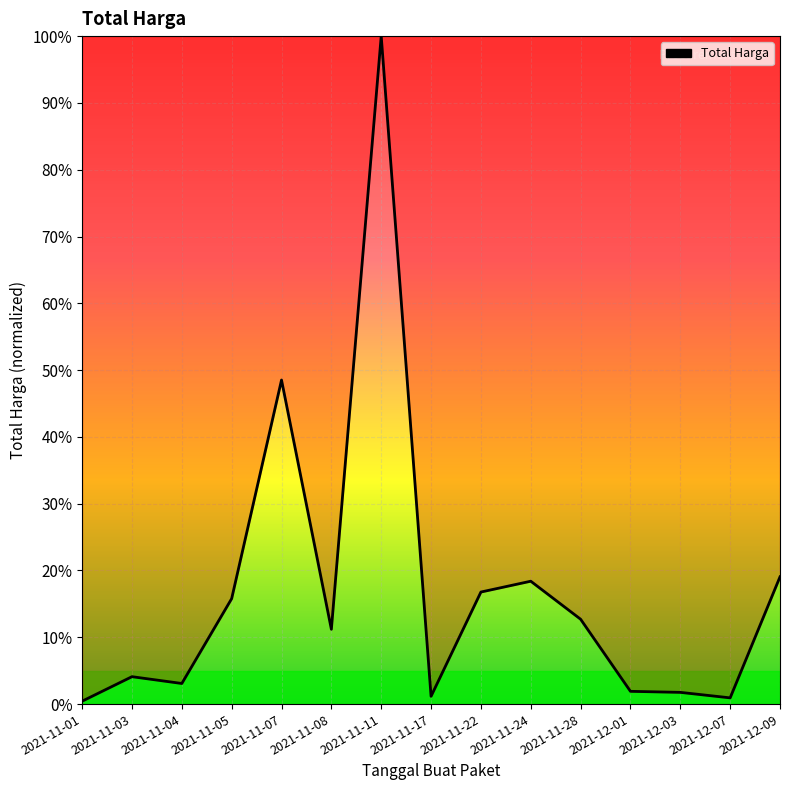

What is the approximate value at 2021-11-11?

100.0